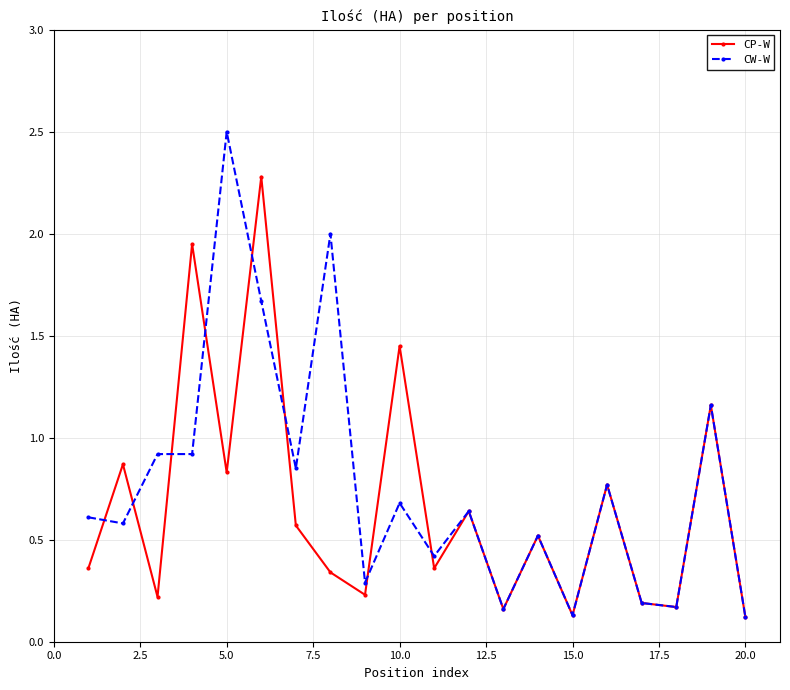

Which series has the widest spread of values?

CW-W